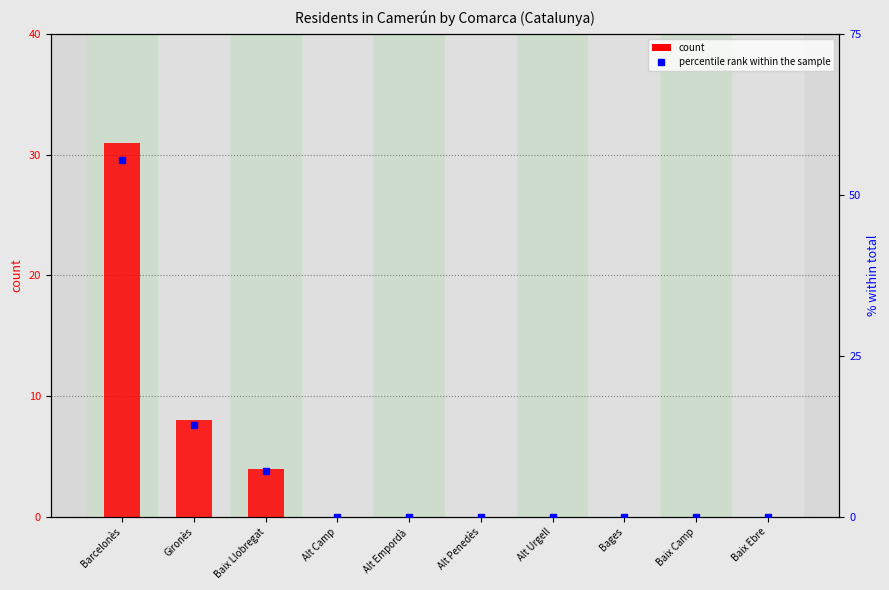

What are all the series names shown in the legend?

count, percentile rank within the sample